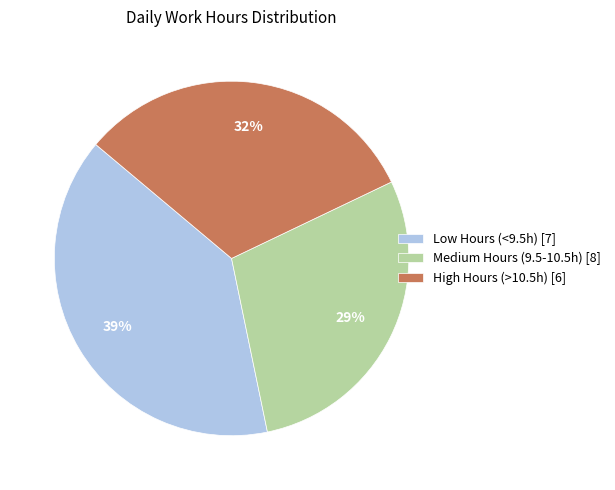

True or false: Medium Hours (9.5-10.5h) [8] accounts for 29% of the total.

True